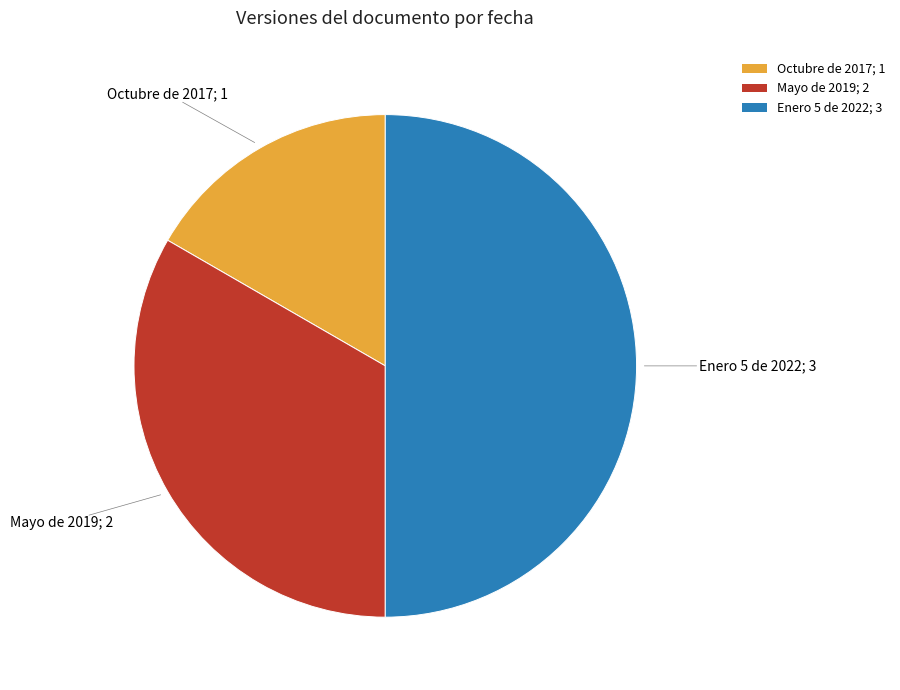

Count the number of slices in the pie.

3